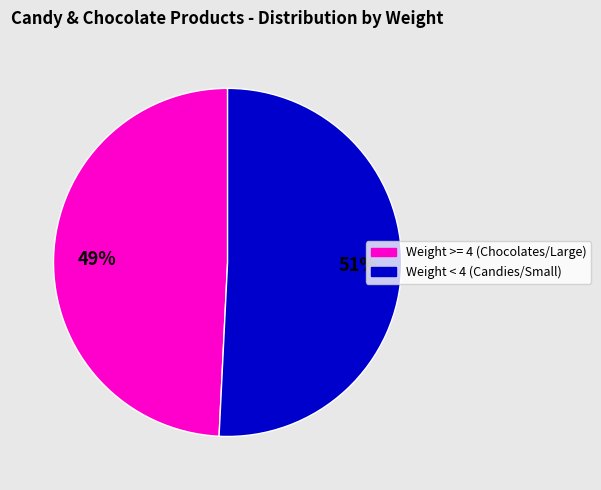

To the nearest percent, what is the average slice percentage?

50%